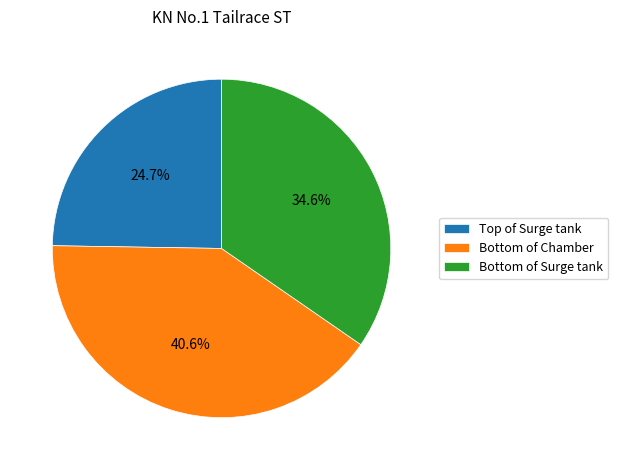

How many segments does this pie chart have?

3